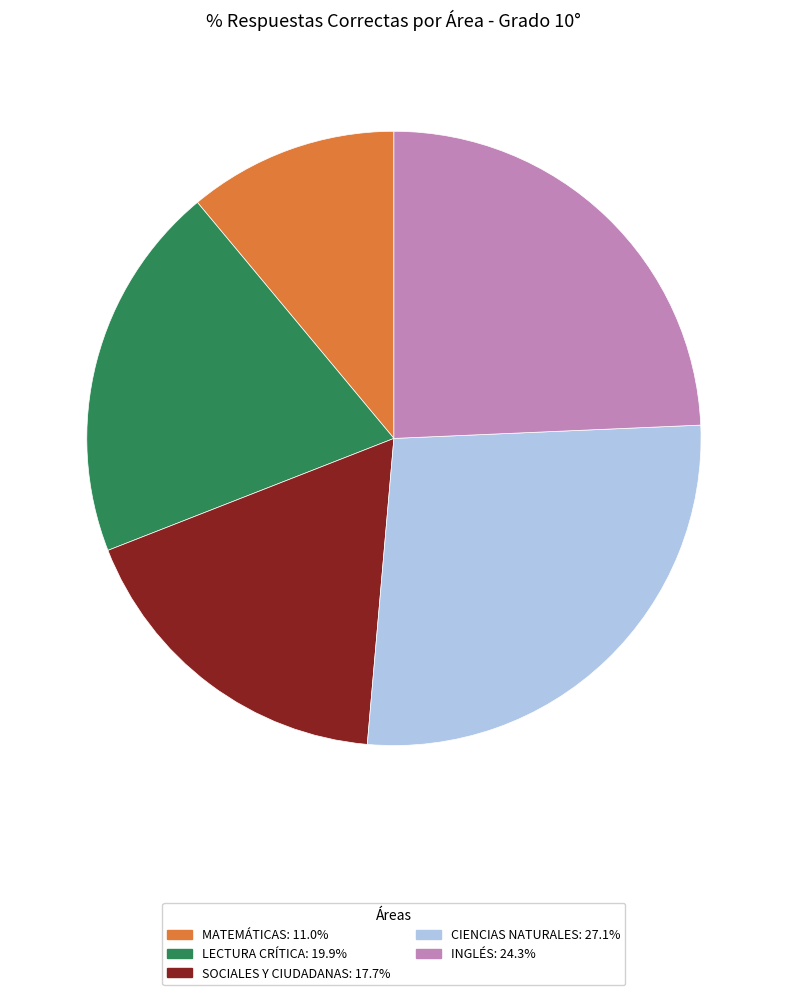

How many slices are in this pie chart?

5